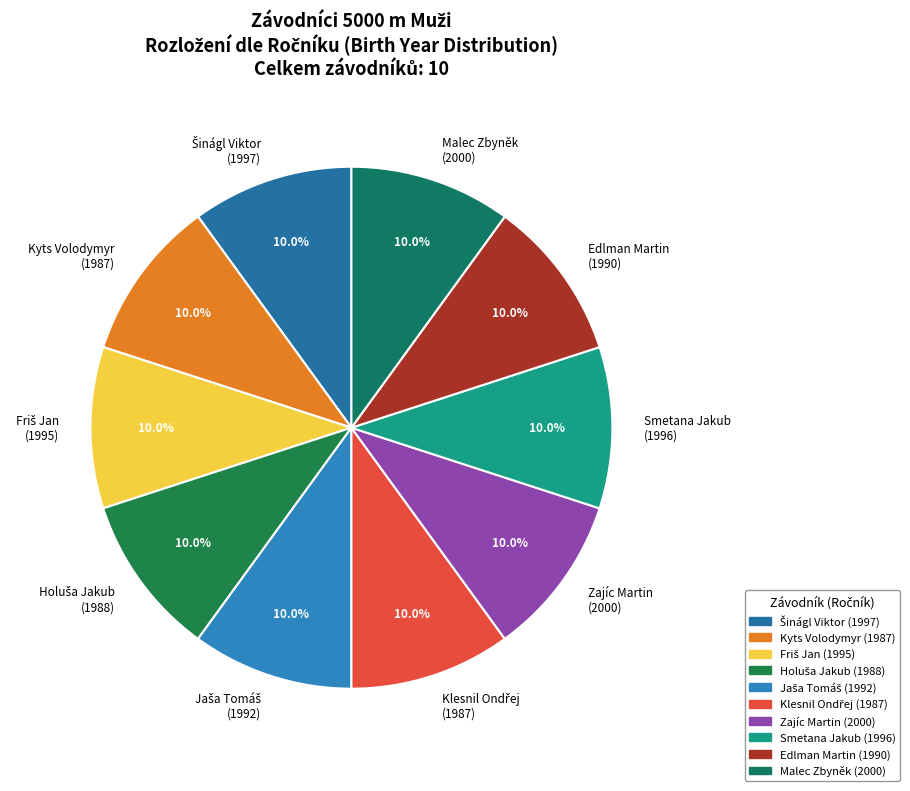

How much of the chart is everything except Kyts Volodymyr (1987)?

90.0%